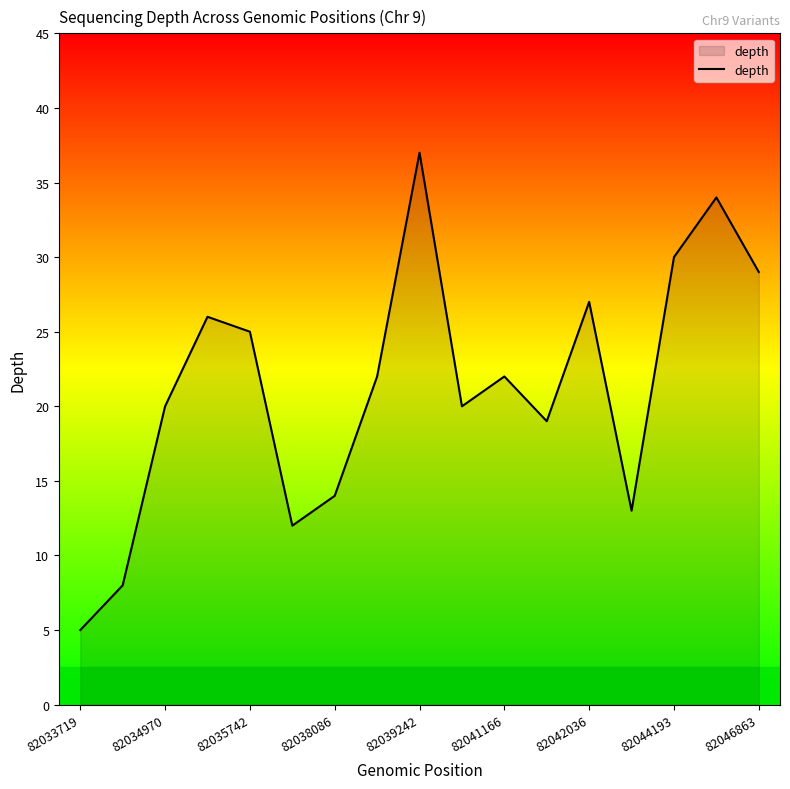

What is the minimum value shown in the chart?

5